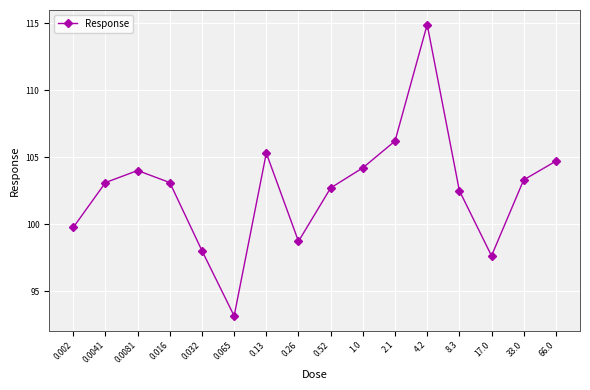

What is the smallest value displayed?

93.1